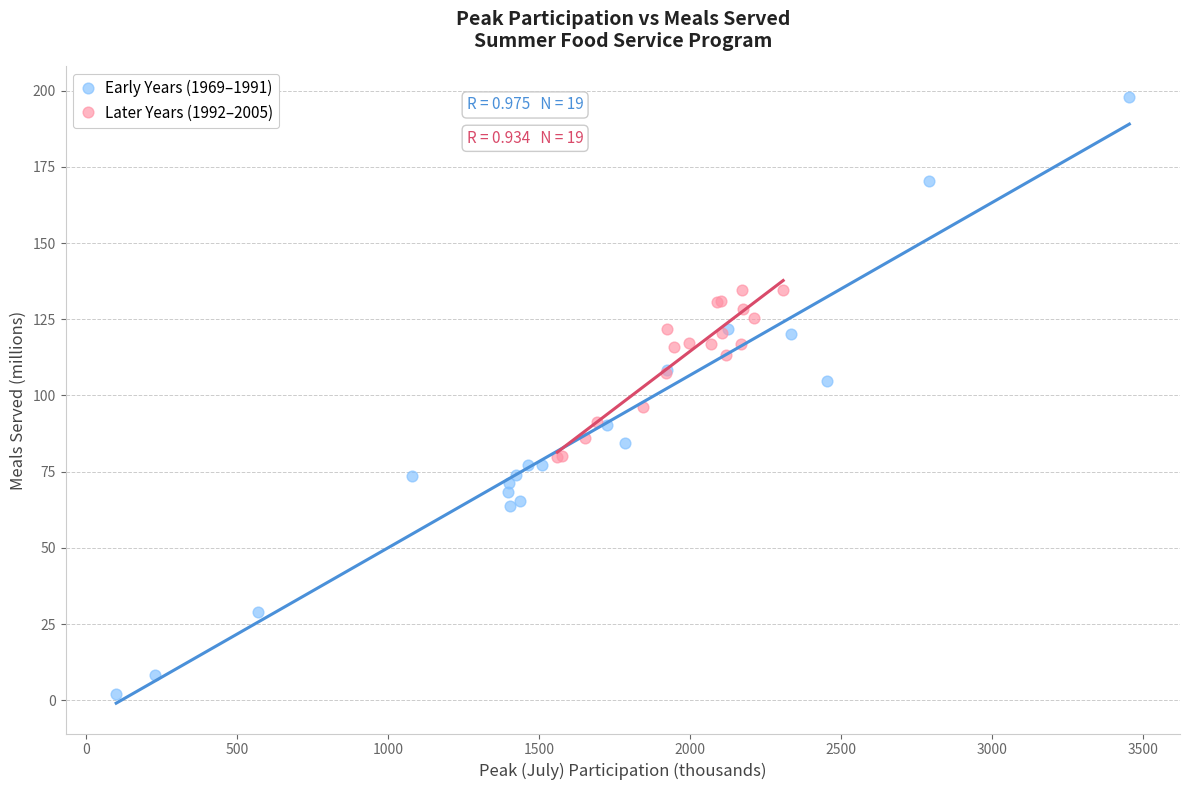

Which series contains the lowest Y value?

Early Years (1969–1991)